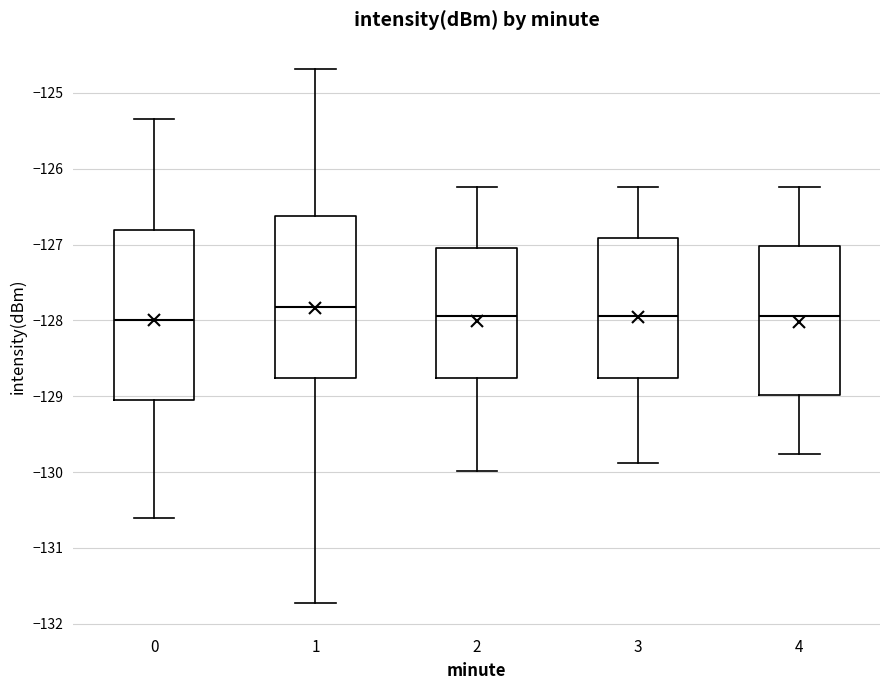

Reading left to right, read every box against the y-axis: the position of its median line, the range the box covers, and the ends of its whiskers. The values are not printed on the chart, so give them approximately, as read against the axis.

0: median -128.0, box -129.1 to -126.8, whiskers -130.6 to -125.3
1: median -127.8, box -128.8 to -126.6, whiskers -131.7 to -124.7
2: median -127.9, box -128.8 to -127.0, whiskers -130.0 to -126.2
3: median -127.9, box -128.8 to -126.9, whiskers -129.9 to -126.2
4: median -127.9, box -129.0 to -127.0, whiskers -129.8 to -126.2